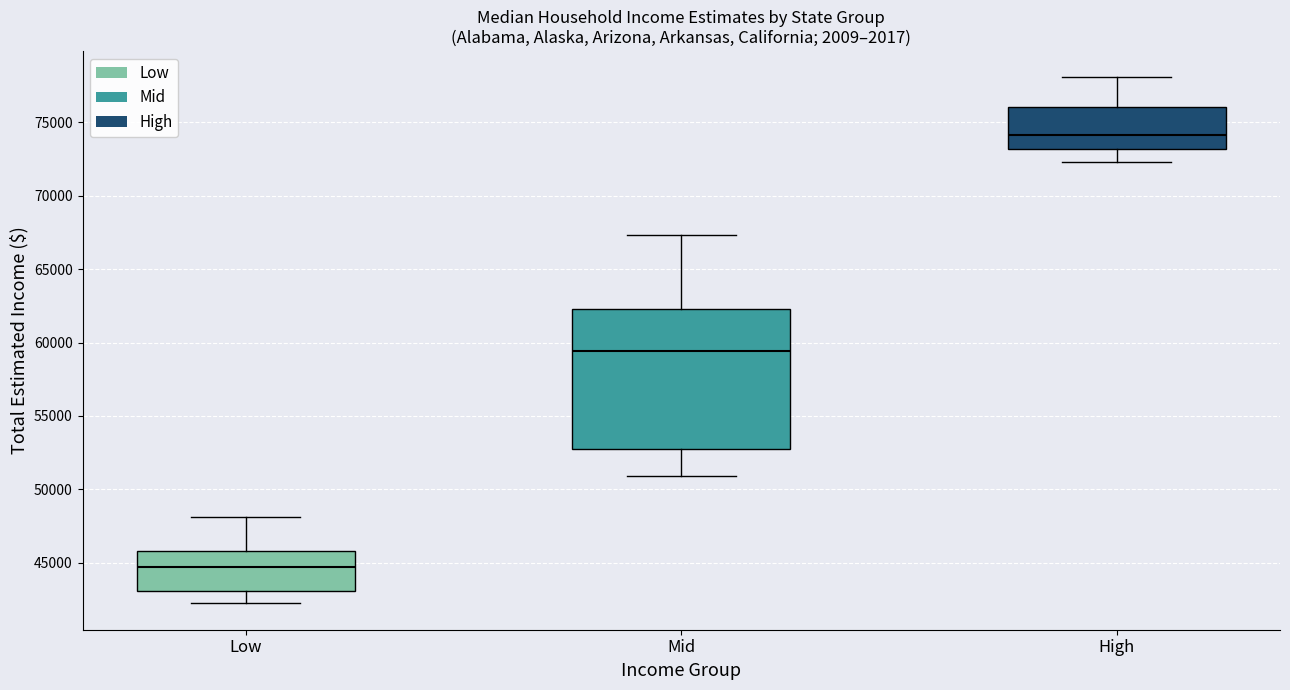

Reading left to right, transcribe this box plot: for each box, give where its median line is, the range the box spans, and where its two whiskers end, as read against the y-axis. The values are not printed on the chart, so give them approximately, as read against the axis.

Low: median 44500, box 43000 to 46000, whiskers 42000 to 48000
Mid: median 59500, box 53000 to 62500, whiskers 51000 to 67500
High: median 74000, box 73000 to 76000, whiskers 72500 to 78000